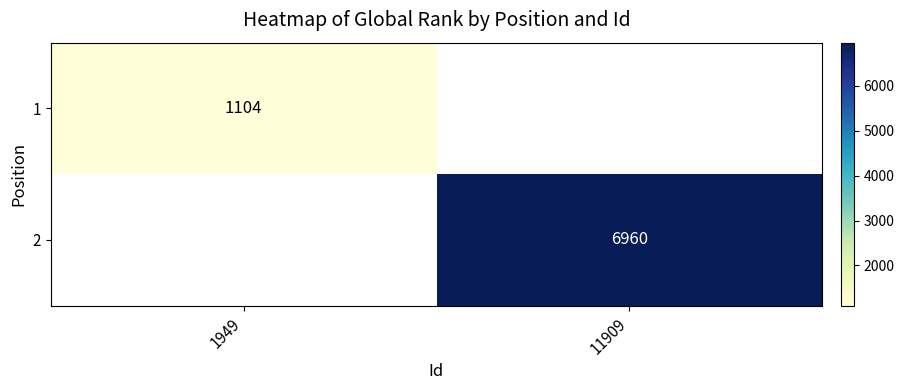

True or false: 1 has a value of 1104 at 1949.

True